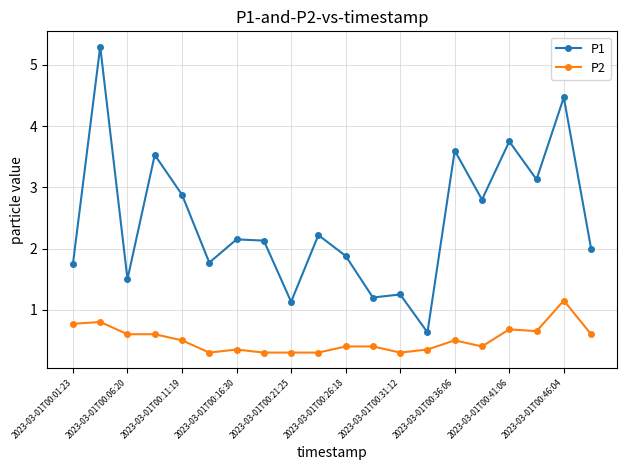

True or false: P1 and P2 cross at least once.

False